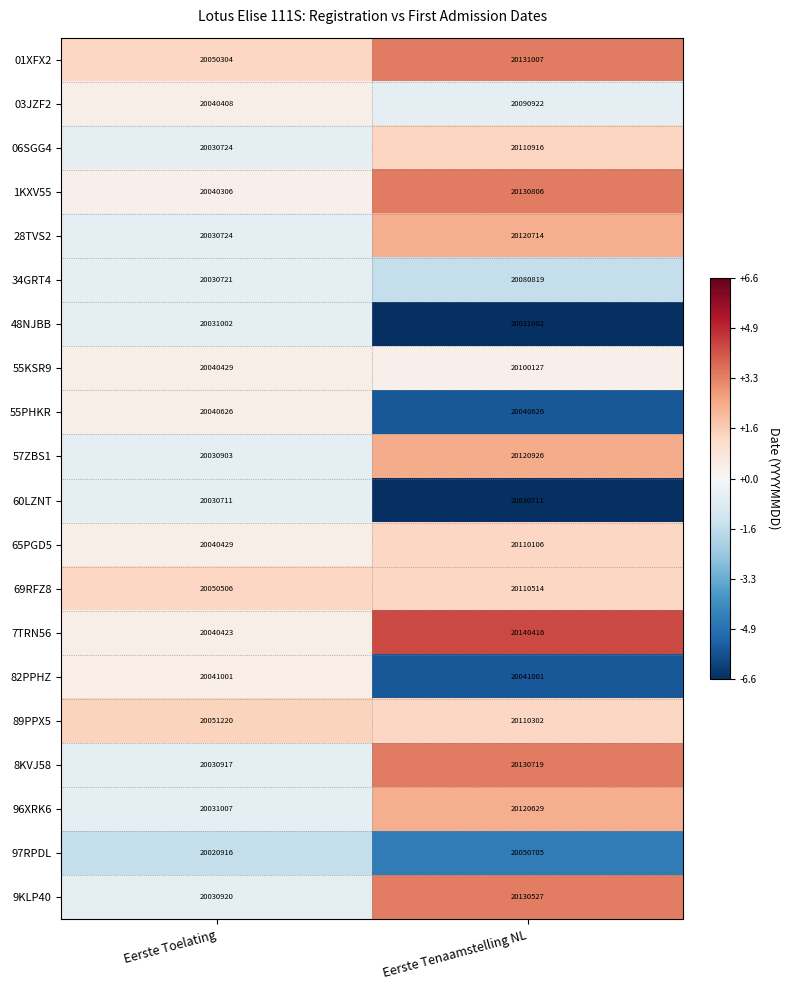

The 48NJBB series shows 32558511 at Eerste Toelating. True or false?

False